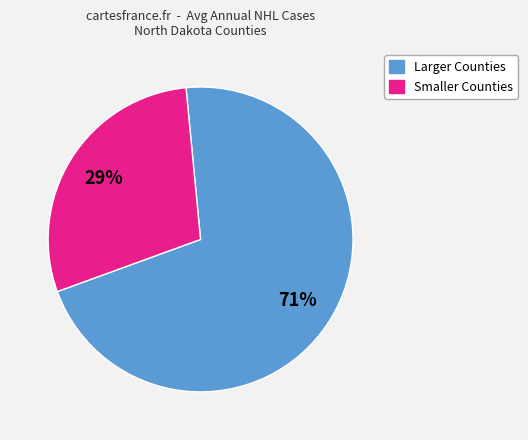

Is there a majority slice in this chart?

Yes